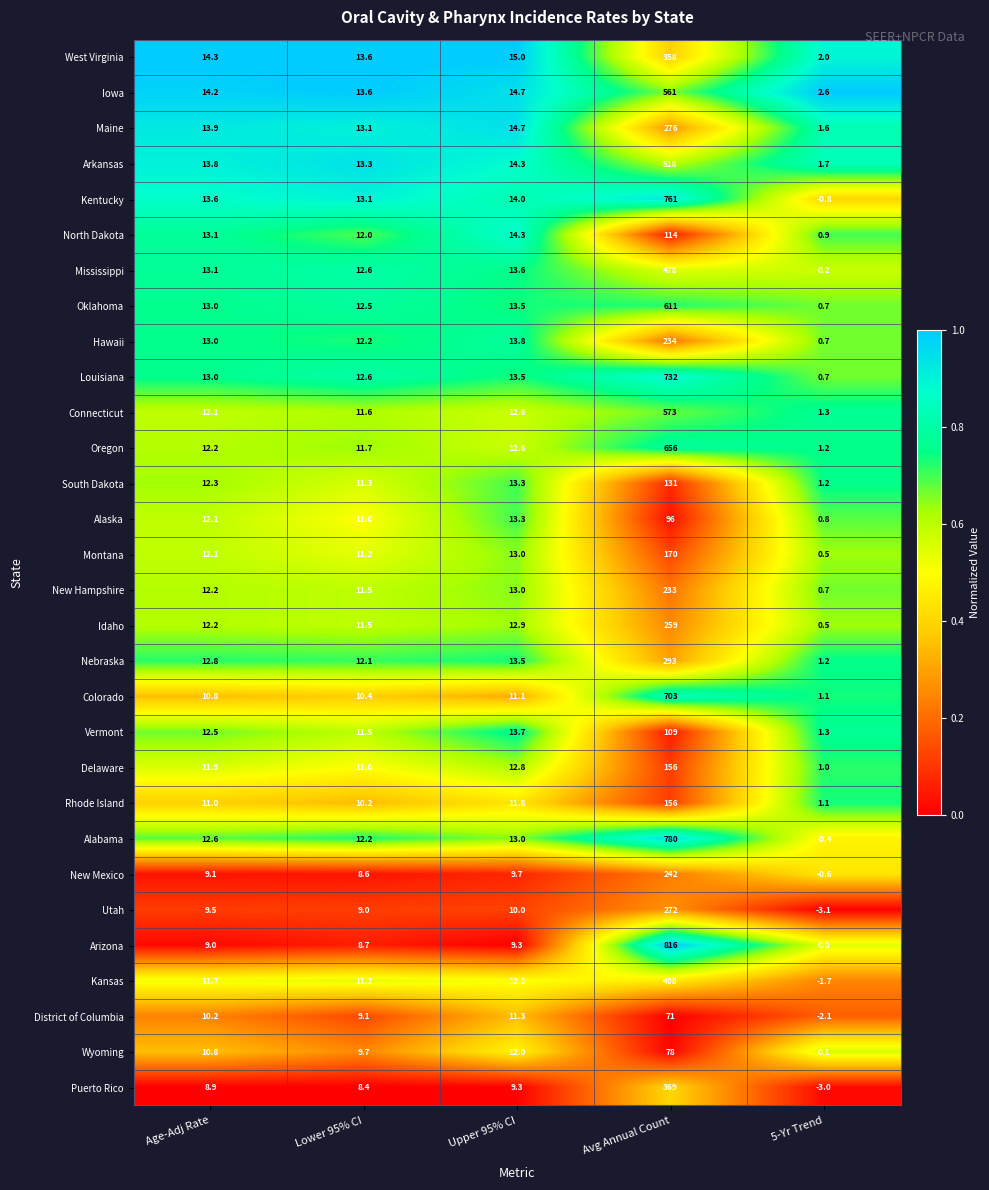

Where does the Nebraska series first go above 12?

Age-Adj Rate